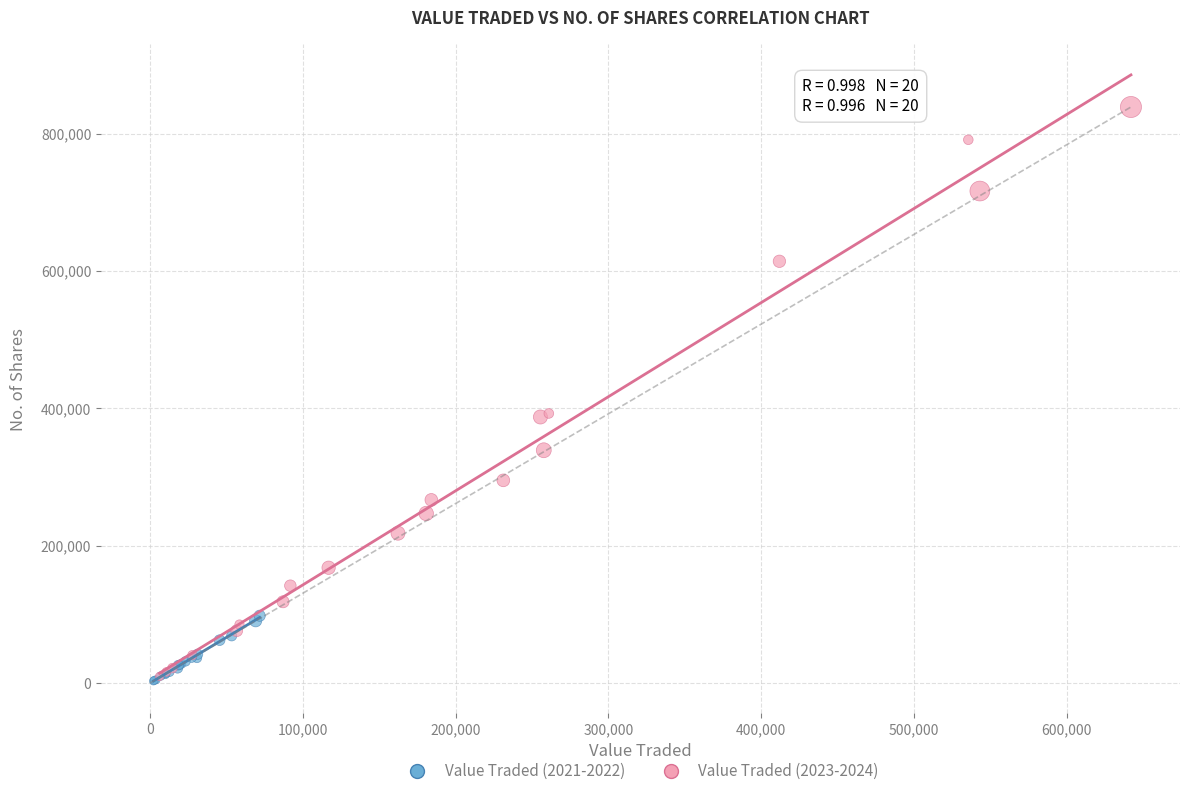

Which series contains the highest Y value?

Value Traded (2023-2024)